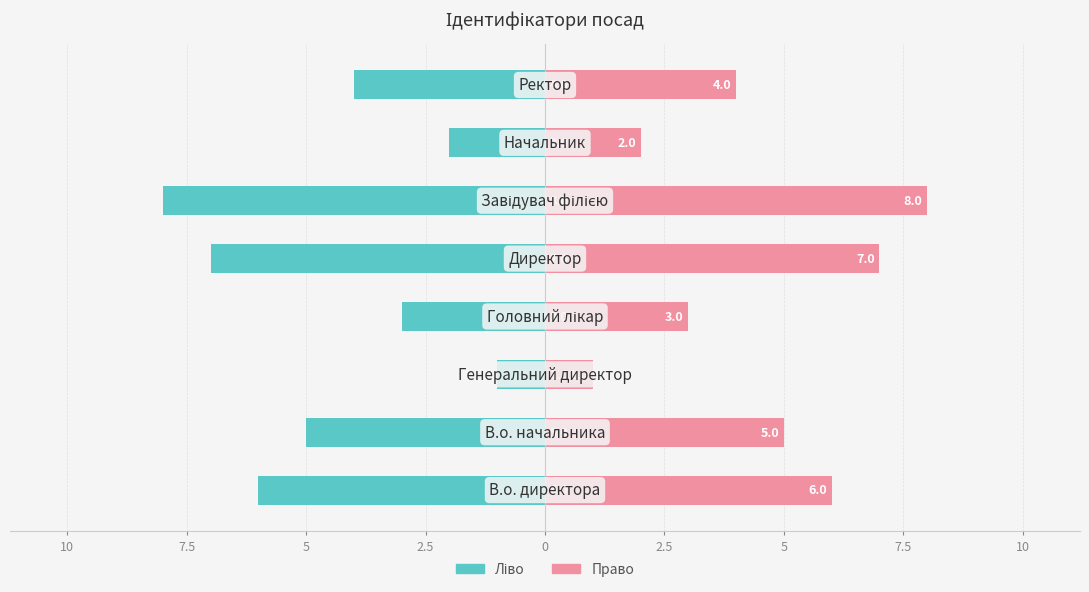

The value of Ідентифікатор (ліво) at 5 is -4. True or false?

False